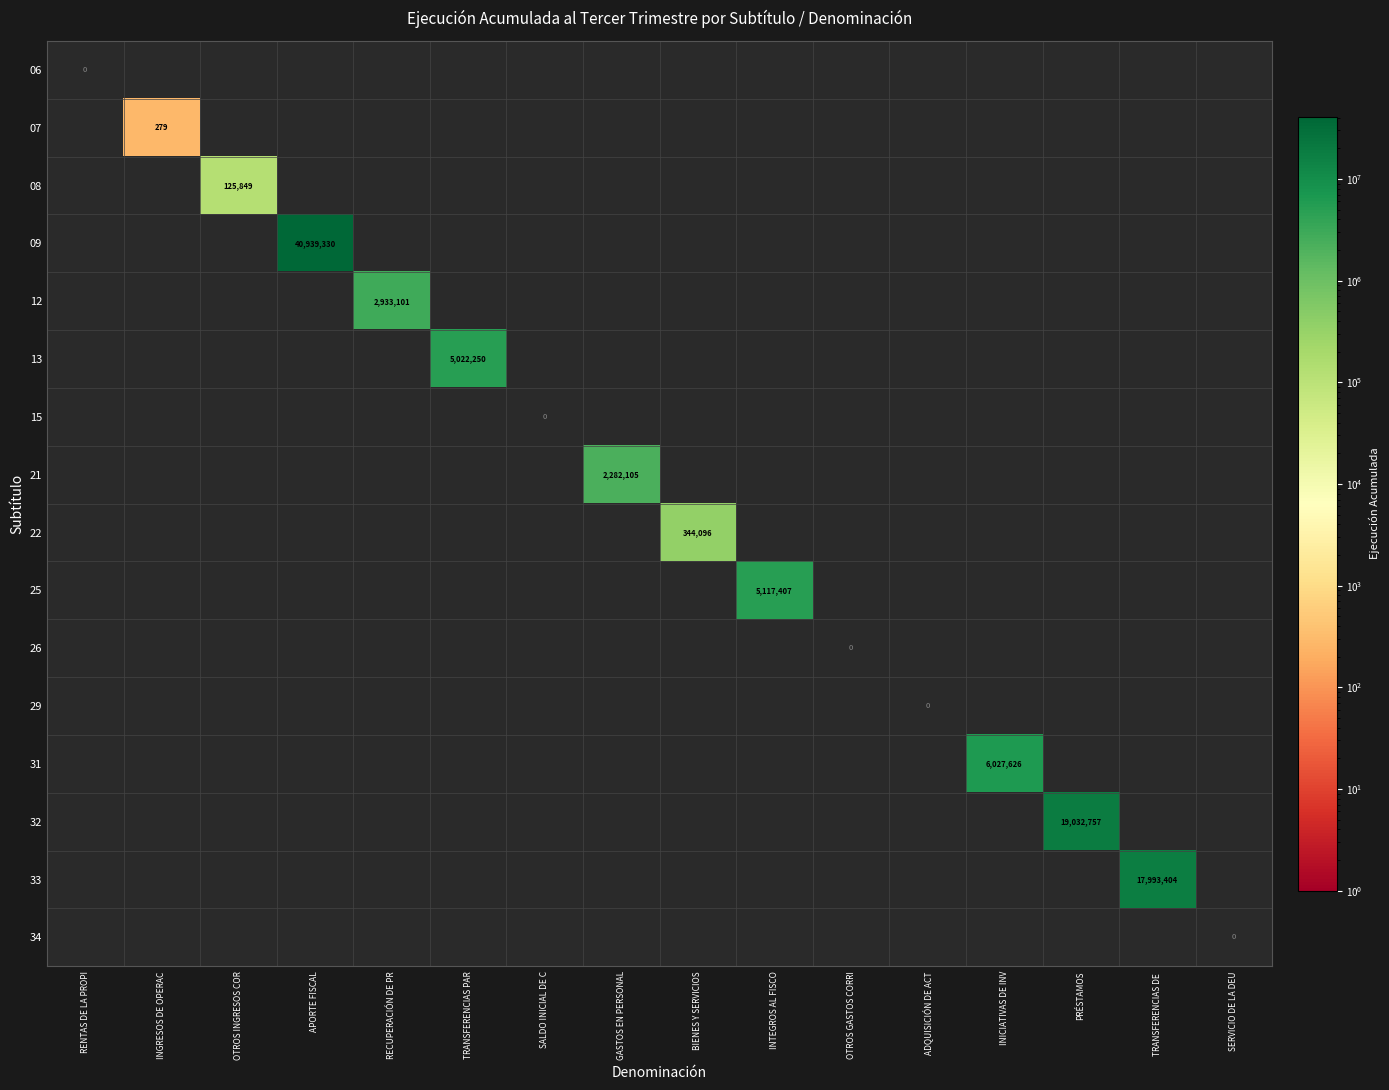

Is it true that 21 equals 2282105 at GASTOS EN PERSONAL?

True